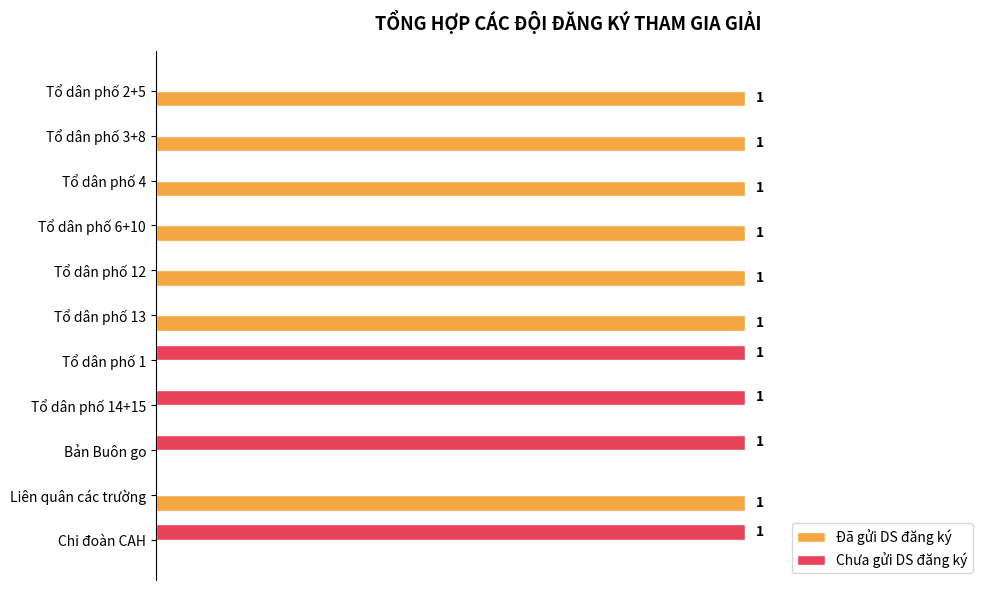

Which series has the largest total across all categories?

Đã gửi DS đăng ký